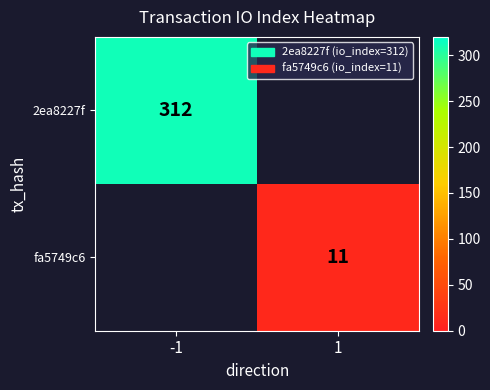

True or false: 2ea8227f has a value of 540 at -1.

False